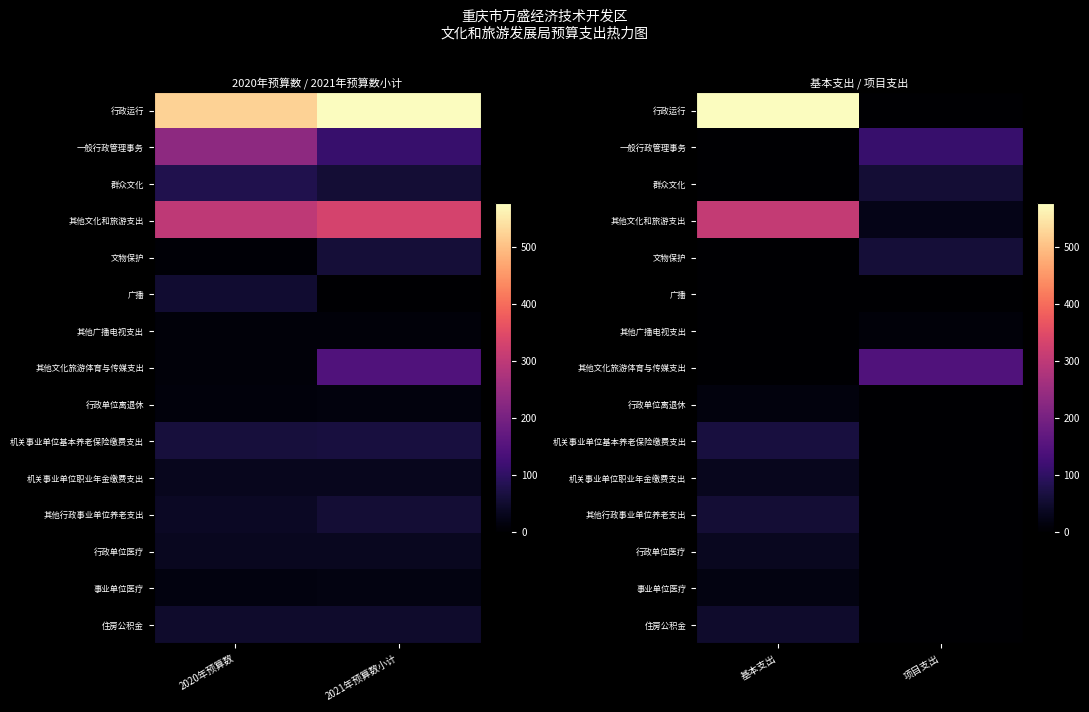

At how many categories does at least one series exceed 459?

1